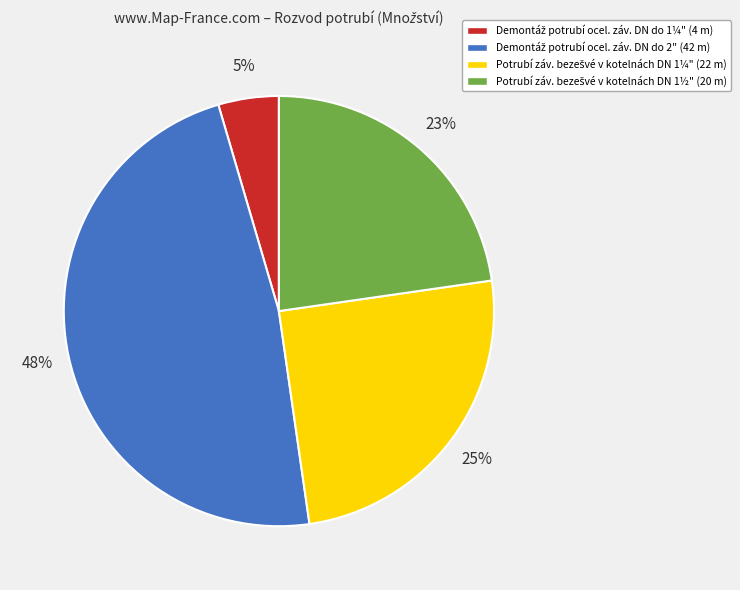

To the nearest percent, what is the average slice percentage?

25%